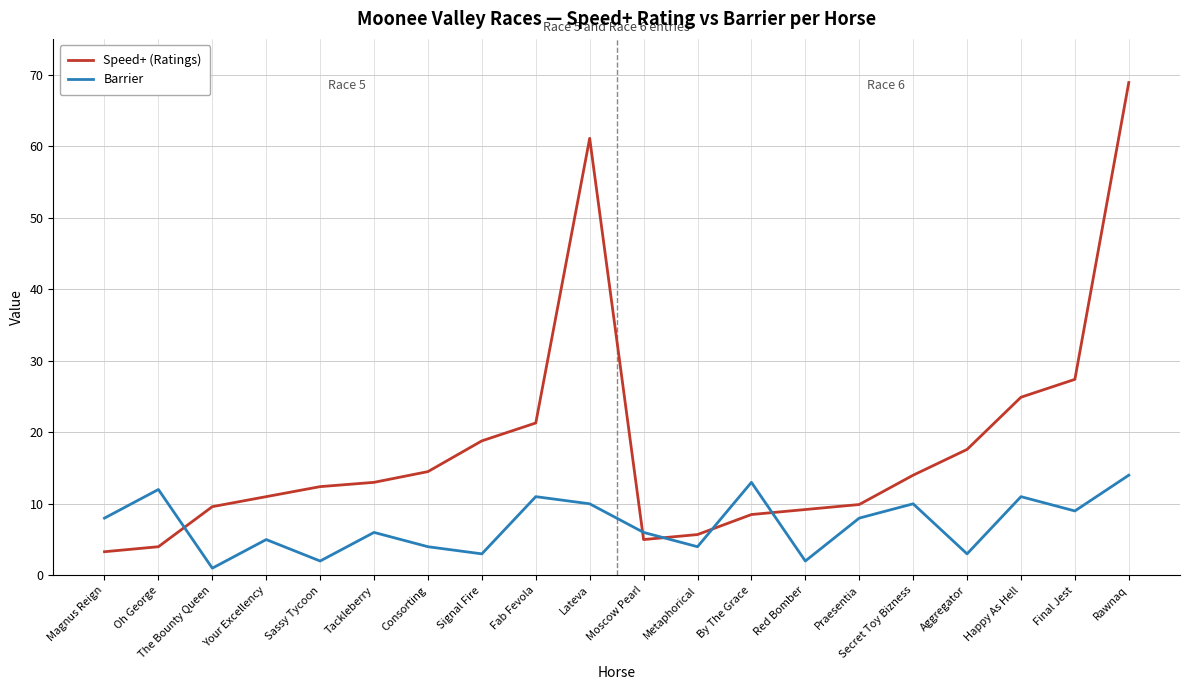

Reading left to right, extract all data points from this chart.

Speed+ (Ratings): 3.3	4.0	9.6	11.0	12.4	13.0	14.5	18.8	21.3	61.1	5.0	5.7	8.5	9.2	9.9	14.0	17.6	24.9	27.4	68.9
Barrier: 8.0	12.0	1.0	5.0	2.0	6.0	4.0	3.0	11.0	10.0	6.0	4.0	13.0	2.0	8.0	10.0	3.0	11.0	9.0	14.0